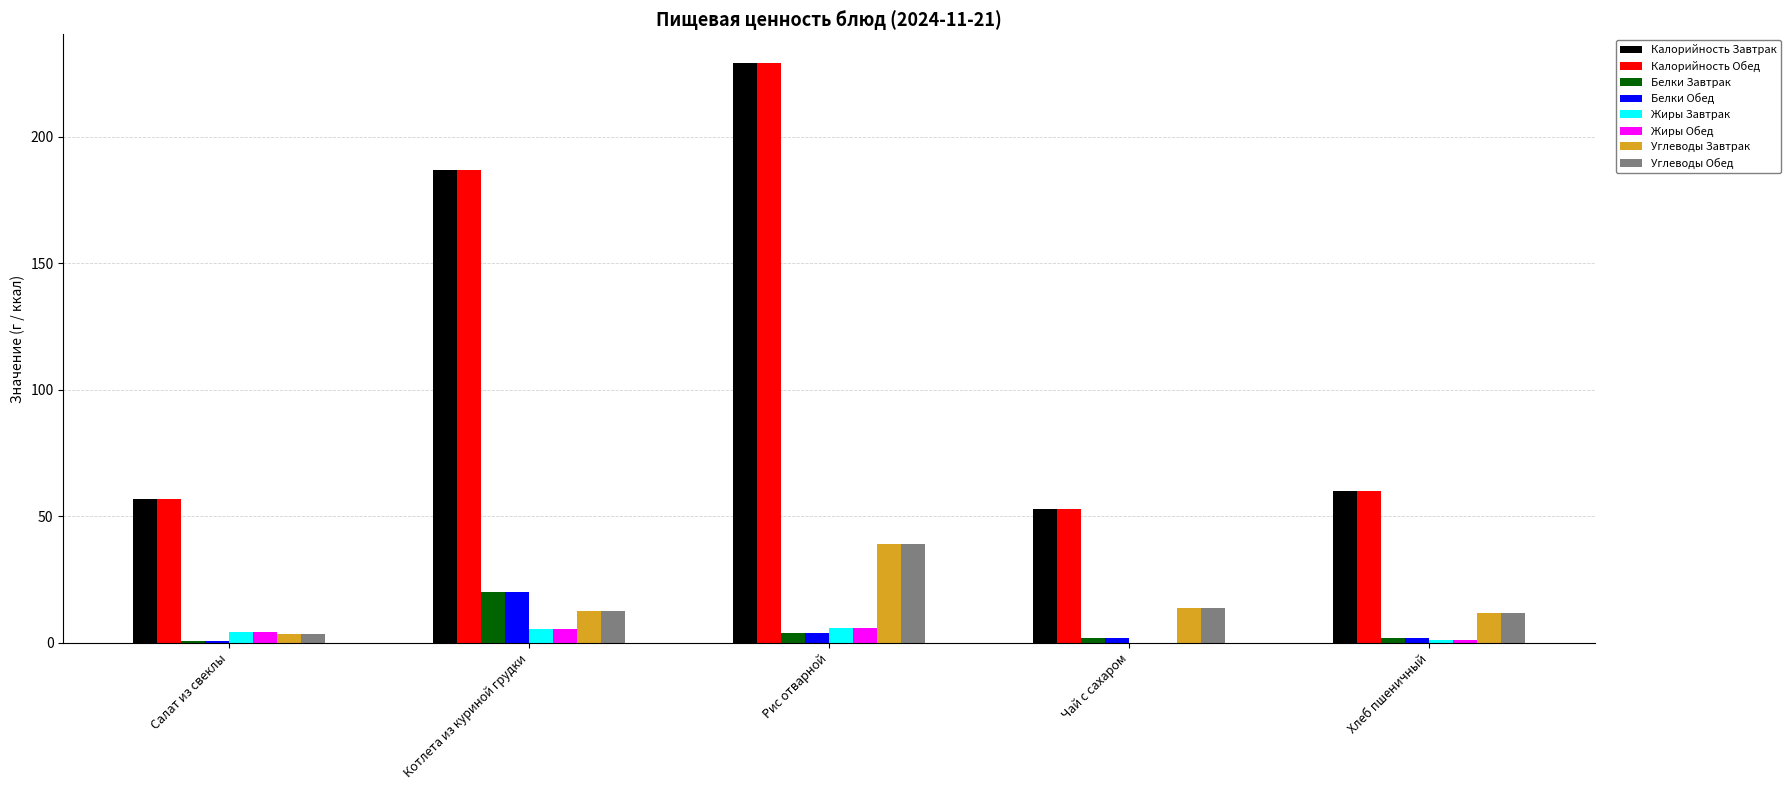

What is the highest value of the Углеводы Обед series?

39.0